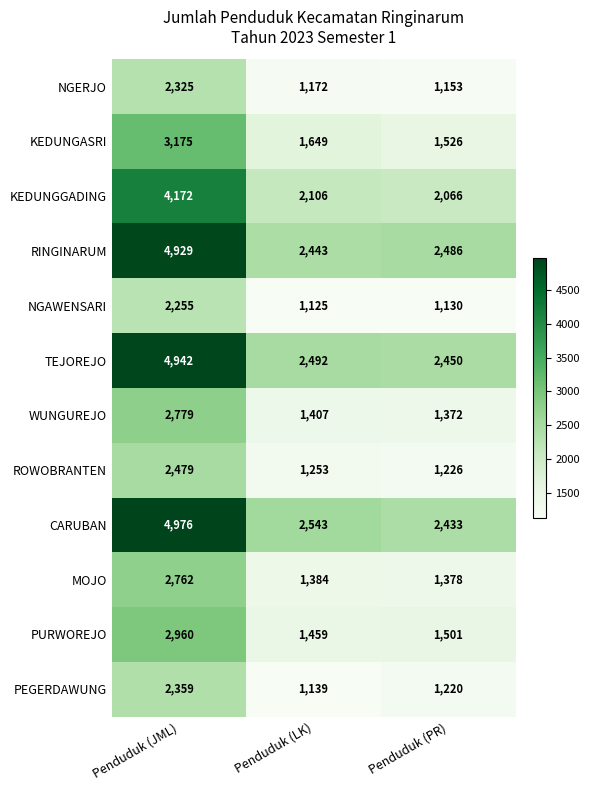

Between Penduduk (LK) and Penduduk (PR), which series saw the biggest shift?

KEDUNGASRI